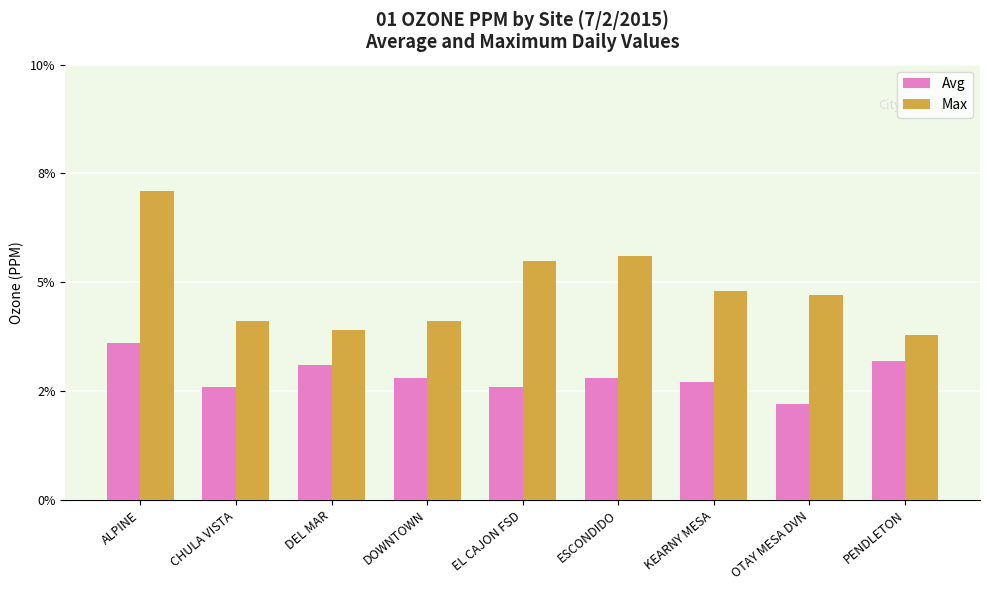

Are the bars grouped side by side (vs. stacked)?

Yes